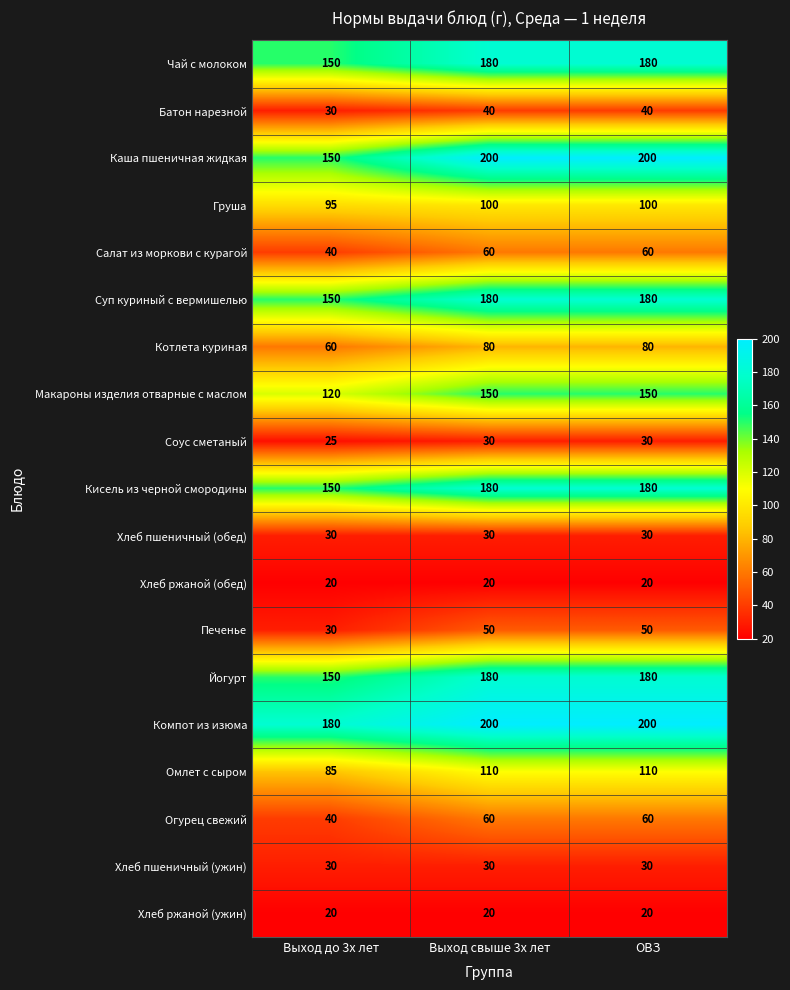

What is the difference between the maximum and minimum values in the Кисель из черной смородины series?

30